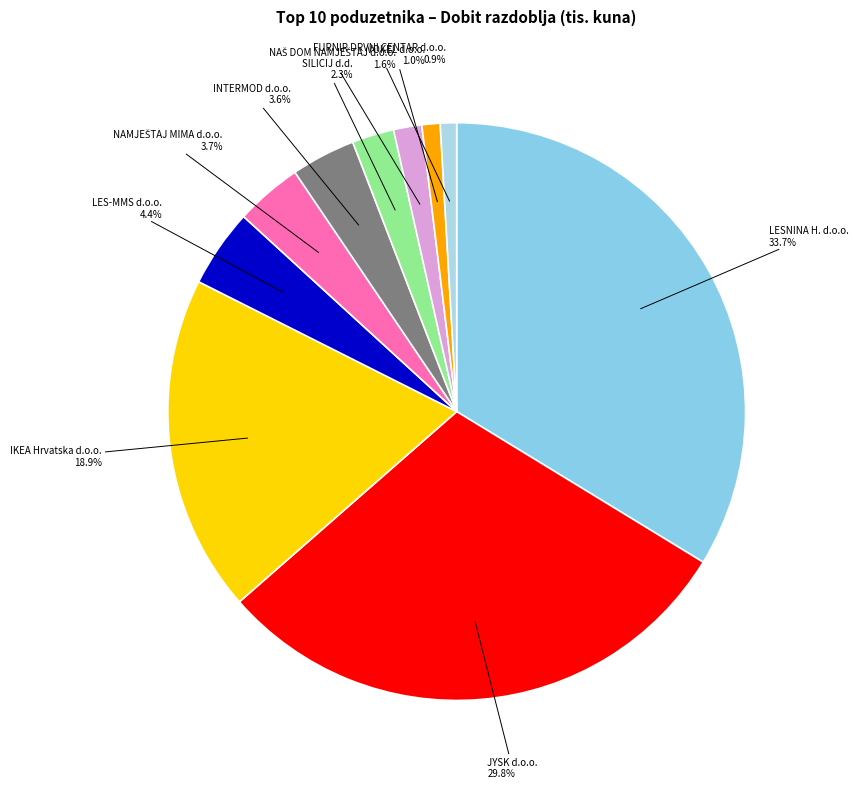

How many slices are in this pie chart?

10